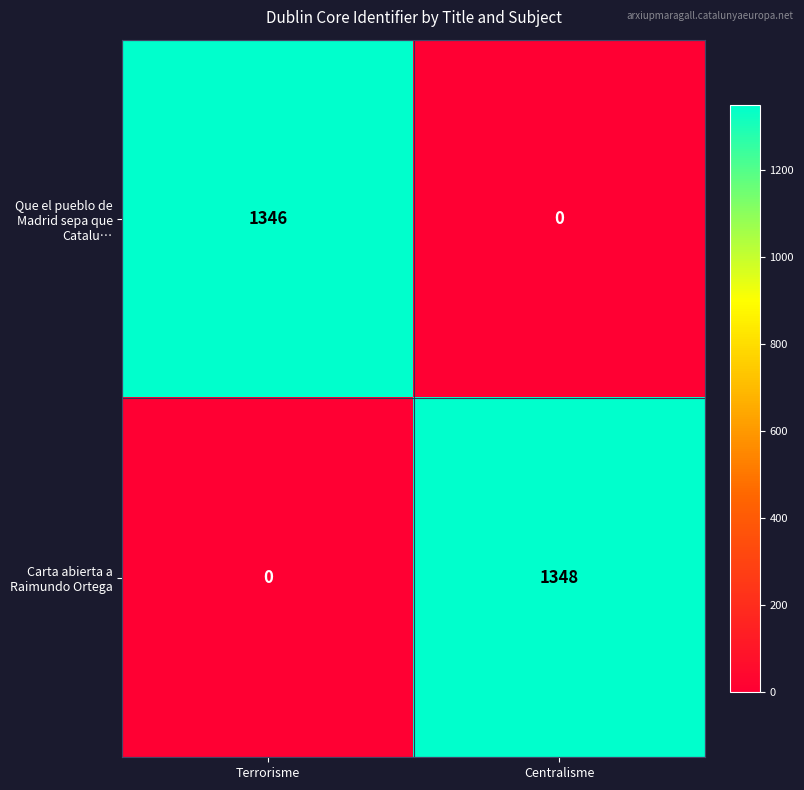

At Centralisme, list the series in order from smallest to largest.

Que el pueblo de Madrid sepa que Catalu…, Carta abierta a Raimundo Ortega